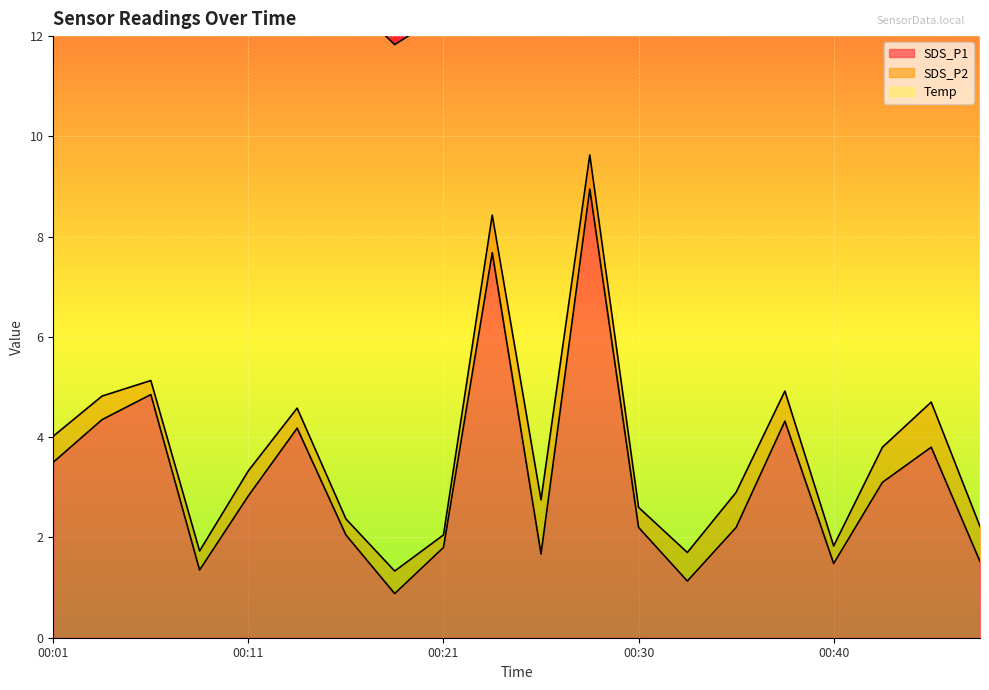

What is the value of the Temp point at the 11th from the left?

10.4